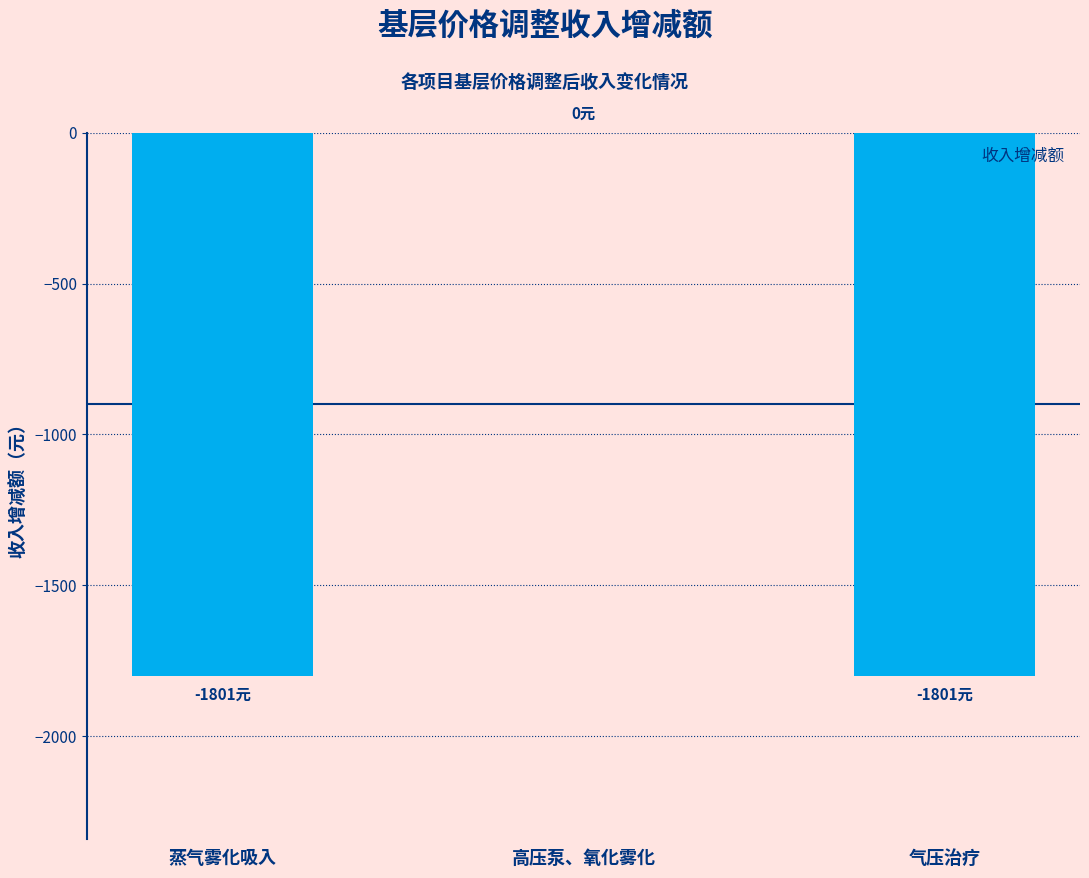

What is the average value?

-1201